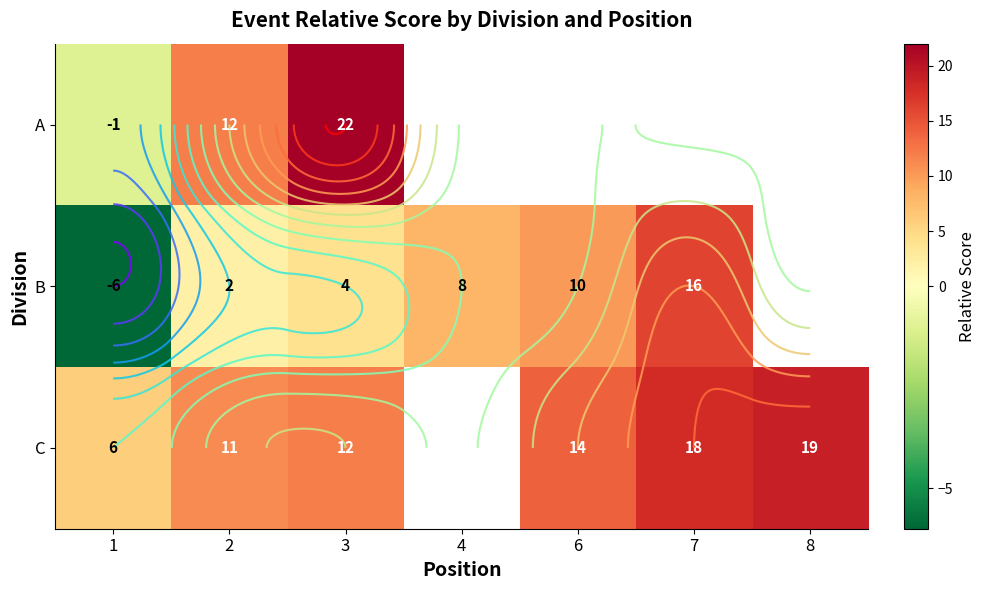

Between 1 and 3, which is larger?

3